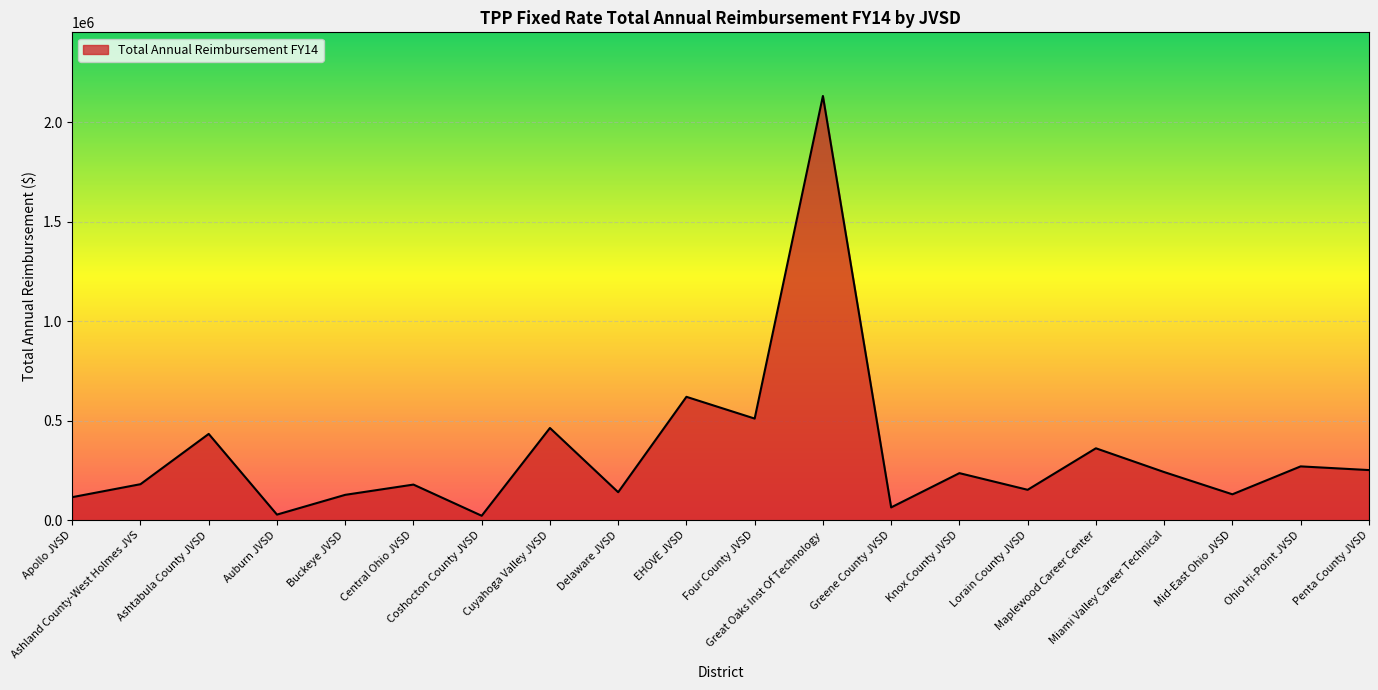

How many lines are shown in the chart?

1